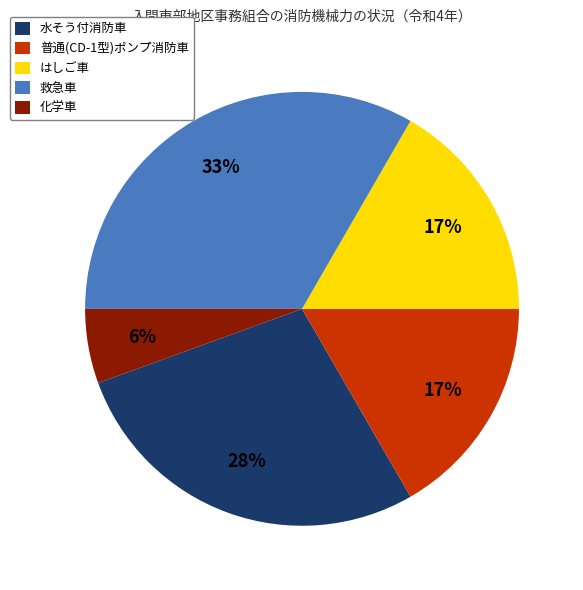

To the nearest percent, what percentage of the pie is 普通(CD-1型)ポンプ消防車?

17%